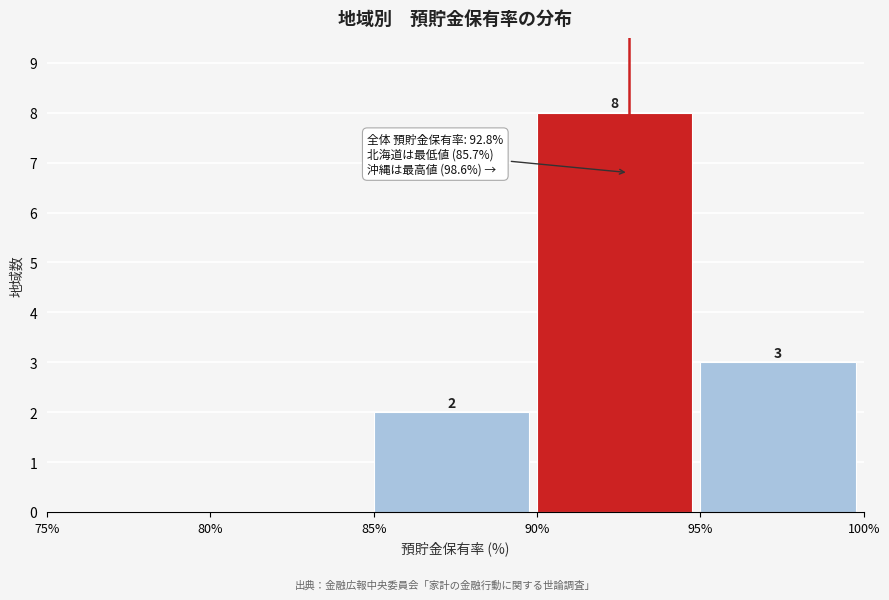

Over which range of the x-axis is the bar tallest?

90% to 95%